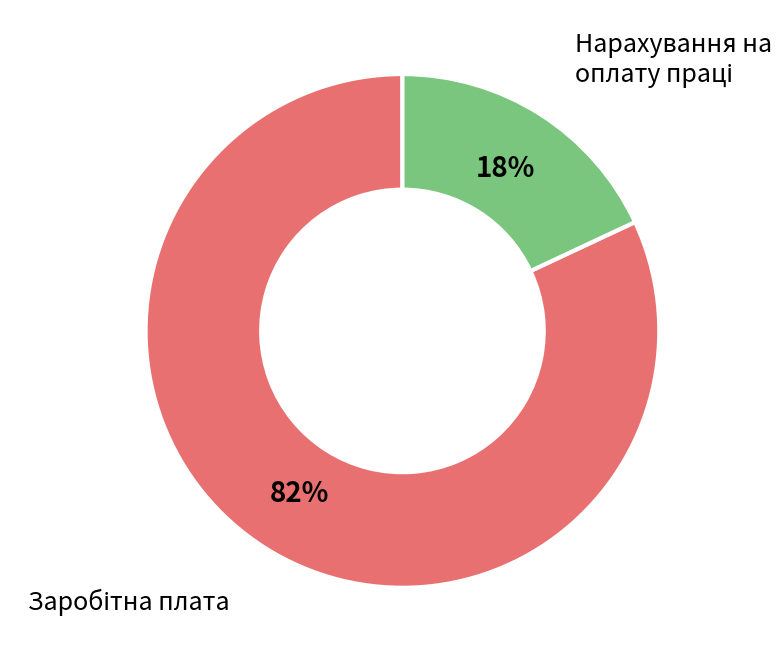

Does any single category account for the majority?

Yes